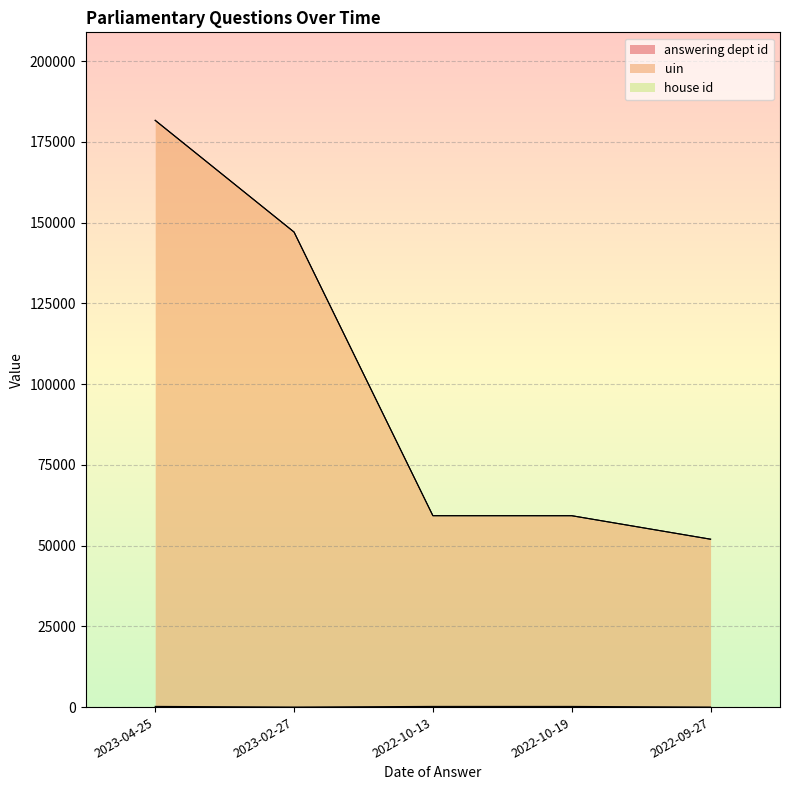

At which category does answering dept id reach its first local valley?

2023-02-27